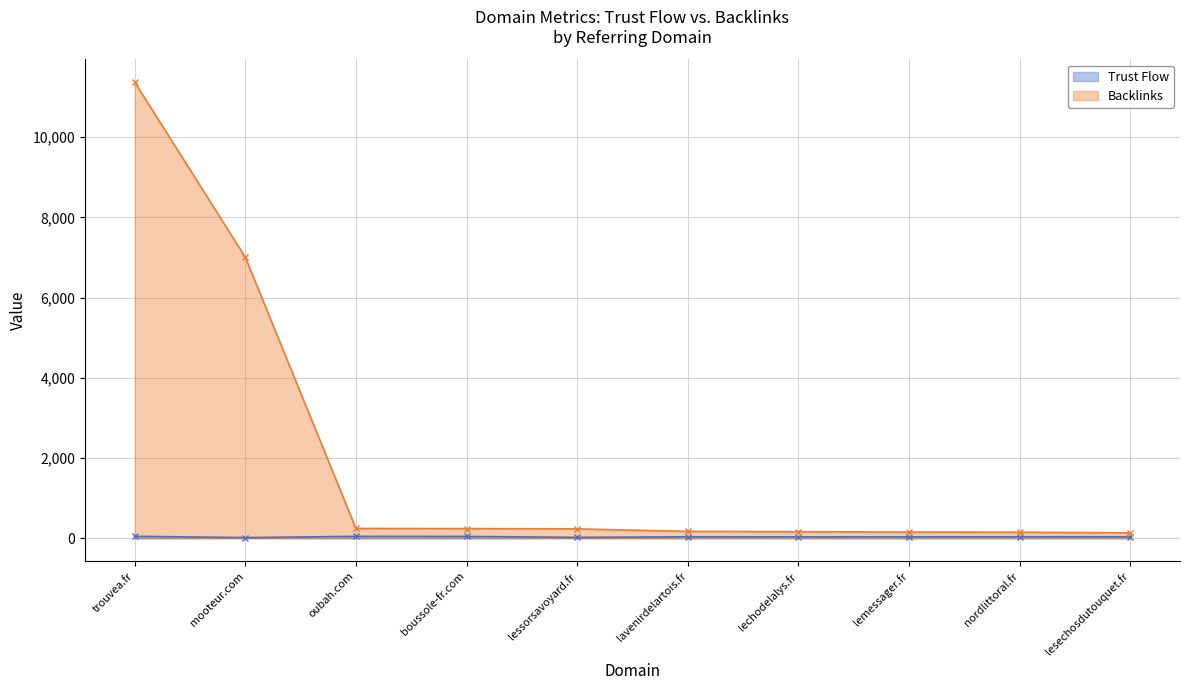

What is the value of the Backlinks - line point at the 7th from the left?

165